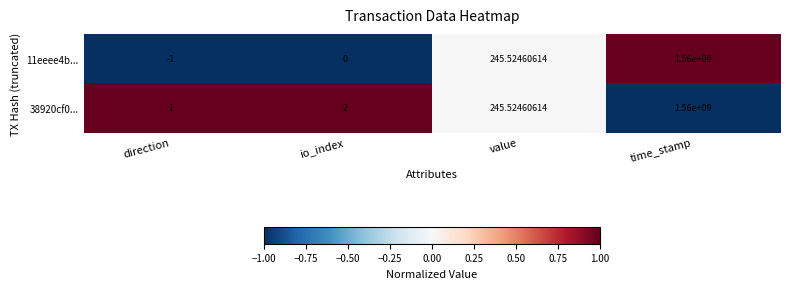

Is the value of 38920cf0... at value greater than the value of 11eeee4b... at io_index?

Yes